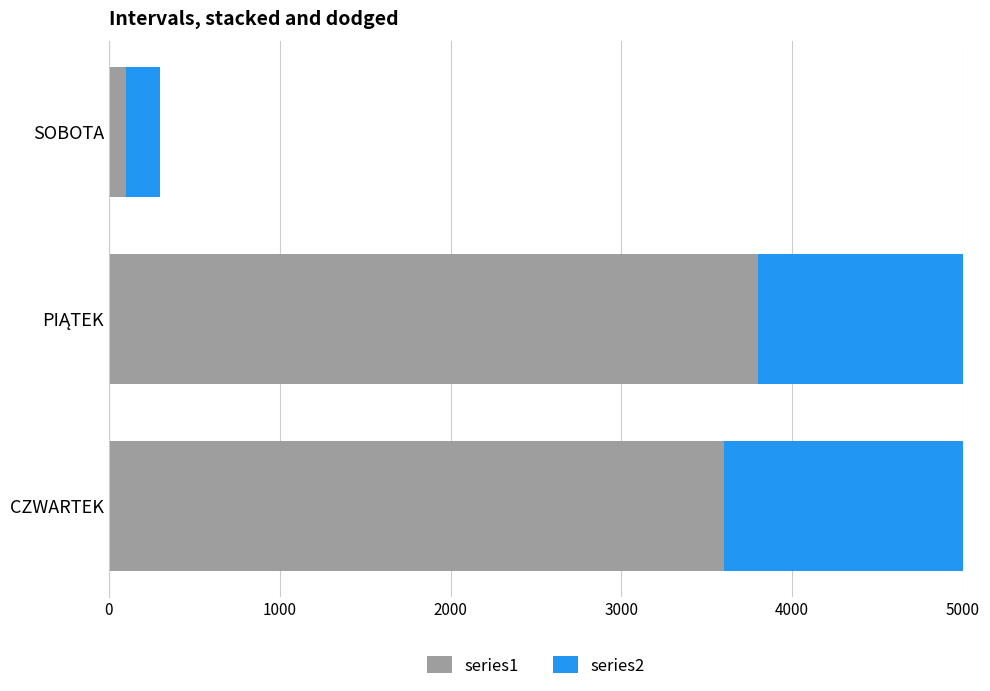

What value does the series1 series have at CZWARTEK, to the nearest 100?

3600